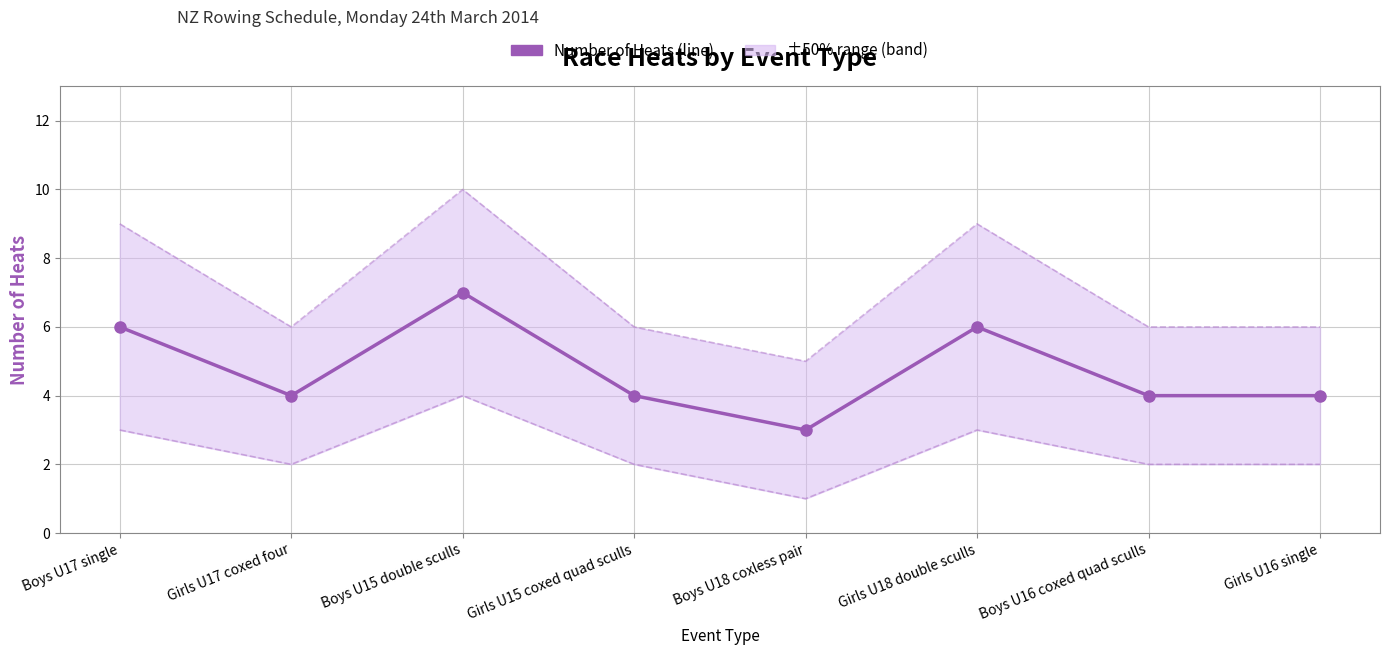

Where is the first local minimum?

Girls U17 coxed four